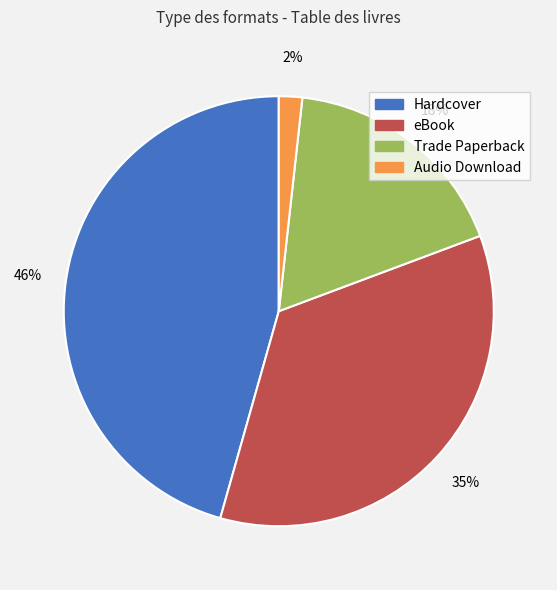

Is there a majority slice in this chart?

No